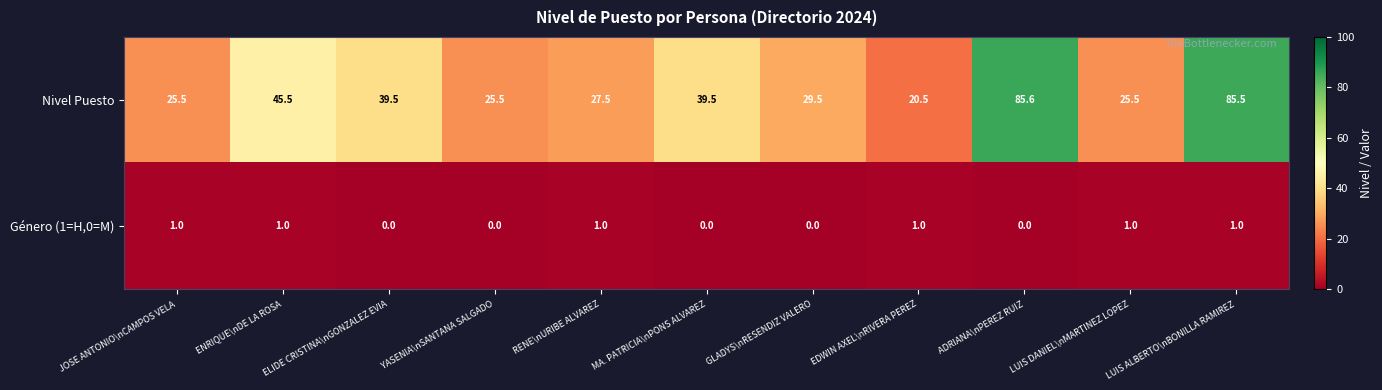

Is the value of Género (1=H,0=M) at LUIS ALBERTO\nBONILLA RAMIREZ greater than the value of Nivel Puesto at EDWIN AXEL\nRIVERA PEREZ?

No